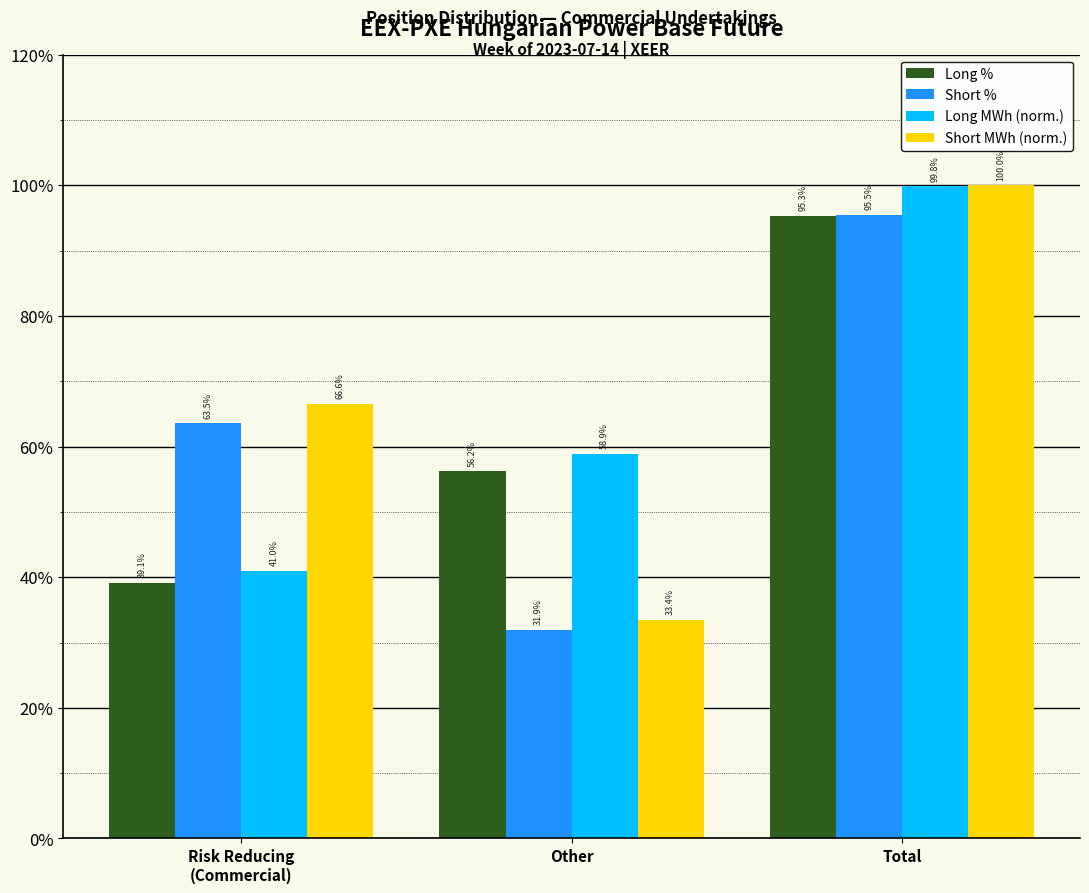

Reading left to right, transcribe all the data shown in this chart.

Long %: 39.1	56.2	95.3
Short %: 63.5	31.9	95.5
Long MWh (norm.): 41.0	58.9	99.8
Short MWh (norm.): 66.6	33.4	100.0